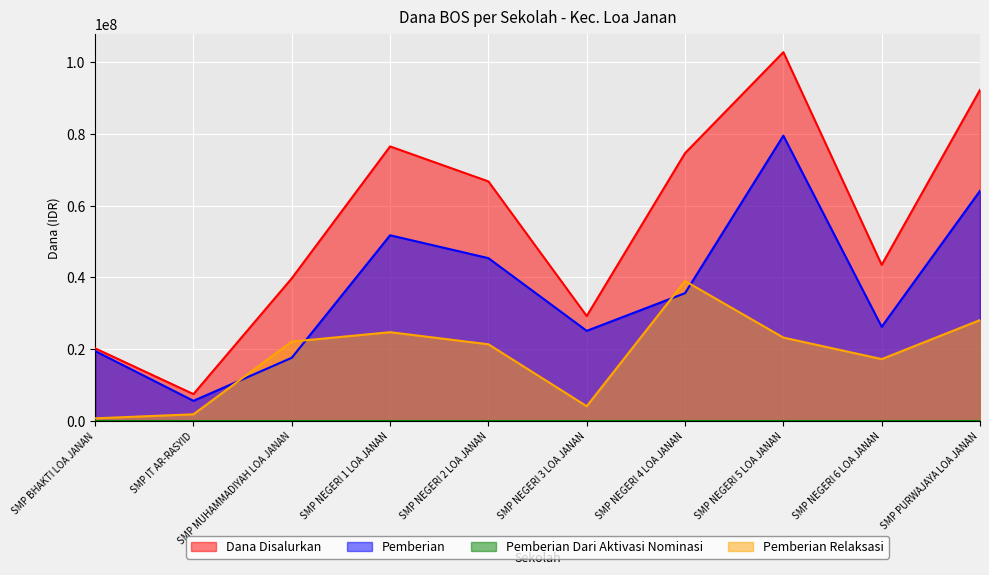

Reading left to right, what are all the values shown in this chart?

Dana Disalurkan: SMP BHAKTI LOA JANAN=20250000	SMP IT AR-RASYID=7500000	SMP MUHAMMADIYAH LOA JANAN=39750000	SMP NEGERI 1 LOA JANAN=76500000	SMP NEGERI 2 LOA JANAN=66750000	SMP NEGERI 3 LOA JANAN=29250000	SMP NEGERI 4 LOA JANAN=74625000	SMP NEGERI 5 LOA JANAN=102750000	SMP NEGERI 6 LOA JANAN=43500000	SMP PURWAJAYA LOA JANAN=92250000
Pemberian: SMP BHAKTI LOA JANAN=19500000	SMP IT AR-RASYID=5625000	SMP MUHAMMADIYAH LOA JANAN=17625000	SMP NEGERI 1 LOA JANAN=51750000	SMP NEGERI 2 LOA JANAN=45375000	SMP NEGERI 3 LOA JANAN=25125000	SMP NEGERI 4 LOA JANAN=35625000	SMP NEGERI 5 LOA JANAN=79500000	SMP NEGERI 6 LOA JANAN=26250000	SMP PURWAJAYA LOA JANAN=64125000
Pemberian Relaksasi: SMP BHAKTI LOA JANAN=750000	SMP IT AR-RASYID=1875000	SMP MUHAMMADIYAH LOA JANAN=22125000	SMP NEGERI 1 LOA JANAN=24750000	SMP NEGERI 2 LOA JANAN=21375000	SMP NEGERI 3 LOA JANAN=4125000	SMP NEGERI 4 LOA JANAN=39000000	SMP NEGERI 5 LOA JANAN=23250000	SMP NEGERI 6 LOA JANAN=17250000	SMP PURWAJAYA LOA JANAN=28125000